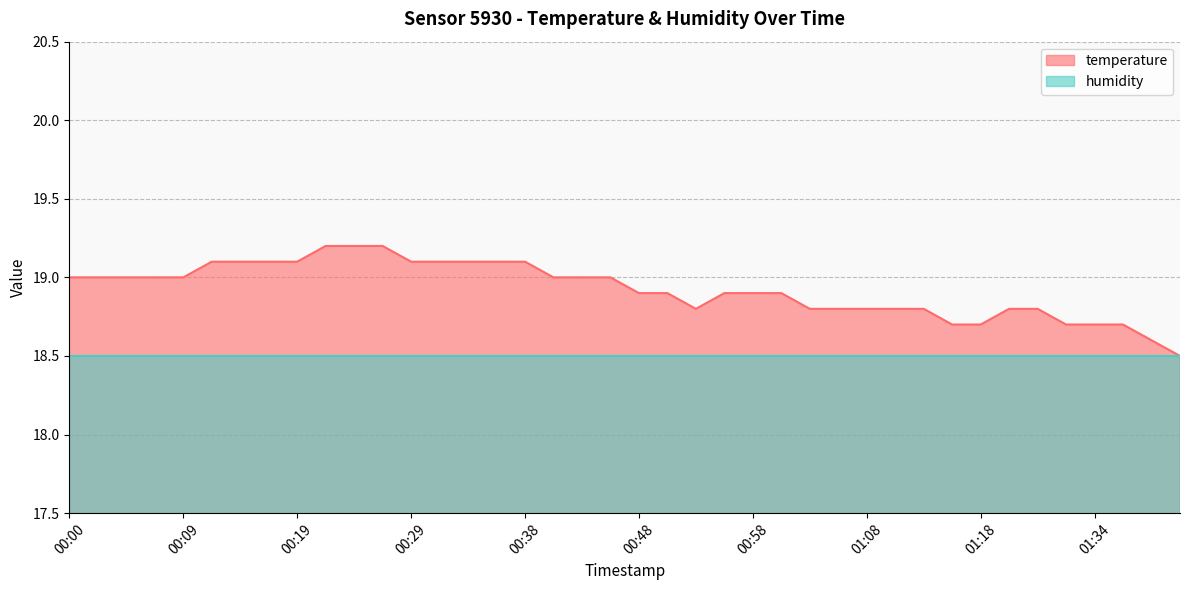

What is the label of the 40th point from the left?

01:42